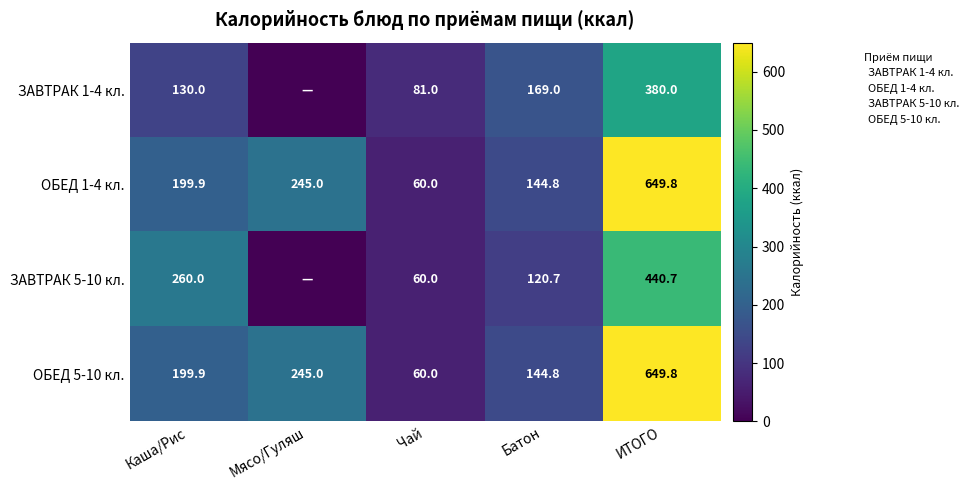

What is the spread (max minus min) of values at ИТОГО?

269.8